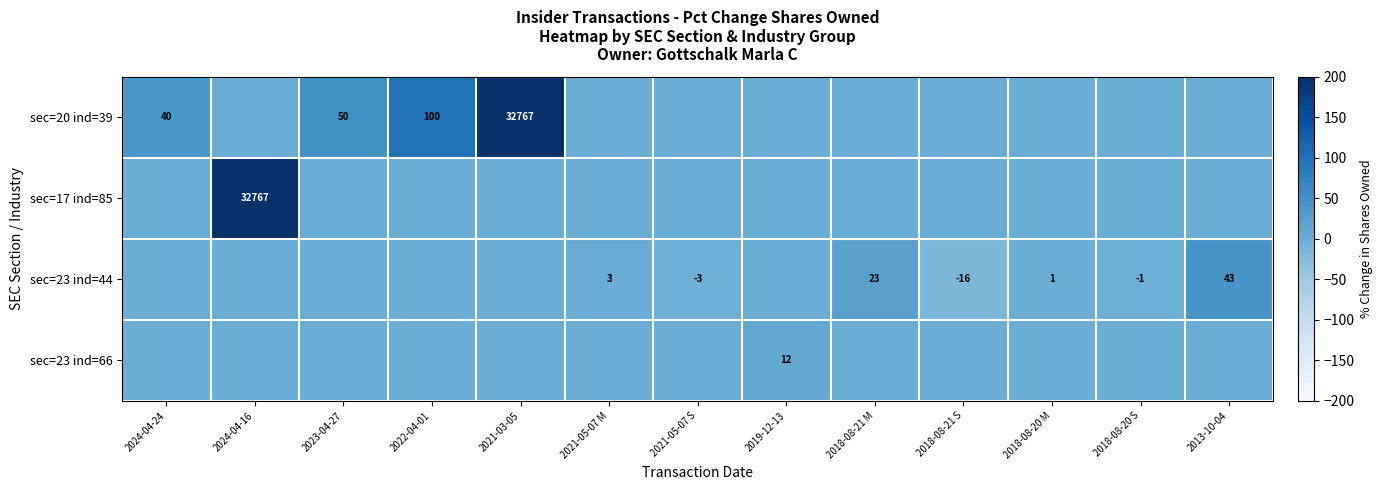

True or false: sec=20 ind=39 has a value of 50 at 2023-04-27.

True